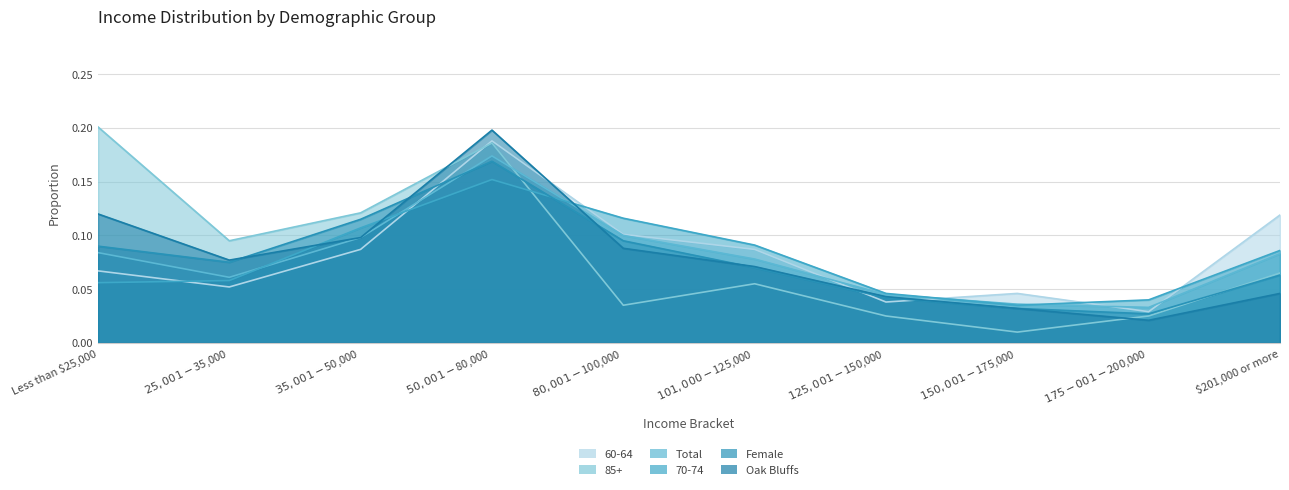

What is the difference between the 85+ values at $25,001 - $35,000 and Less than $25,000?

0.1